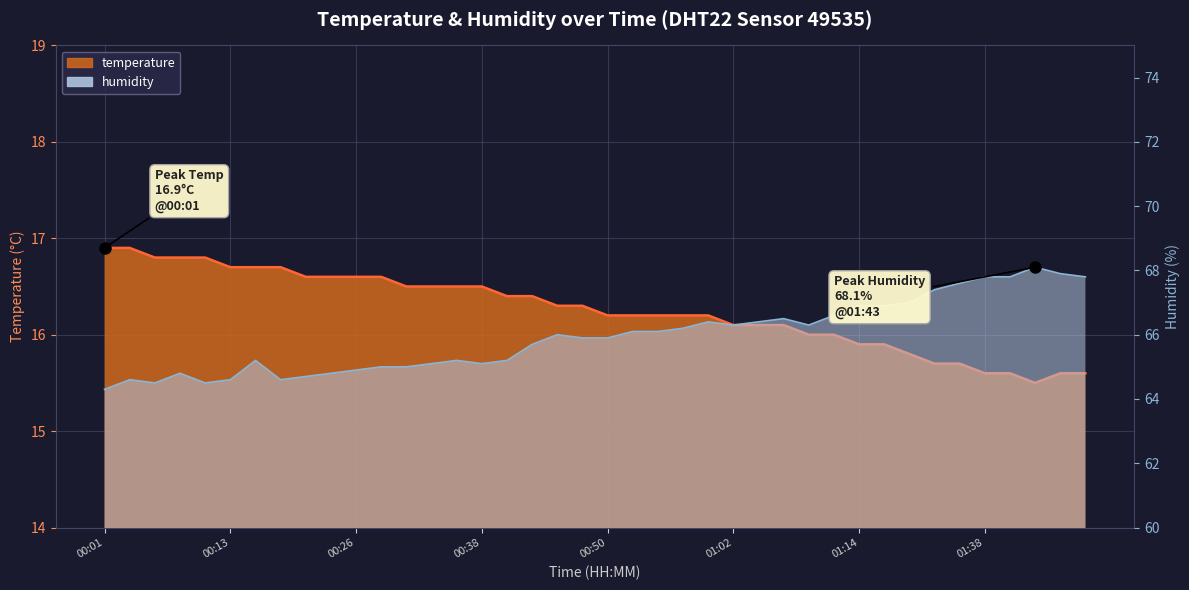

At which category does temperature reach its first local valley?

01:43